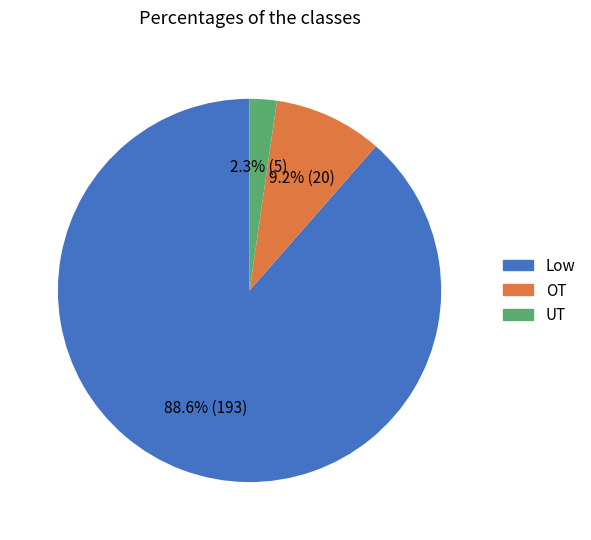

Is it true that OT is 19% of the pie?

False